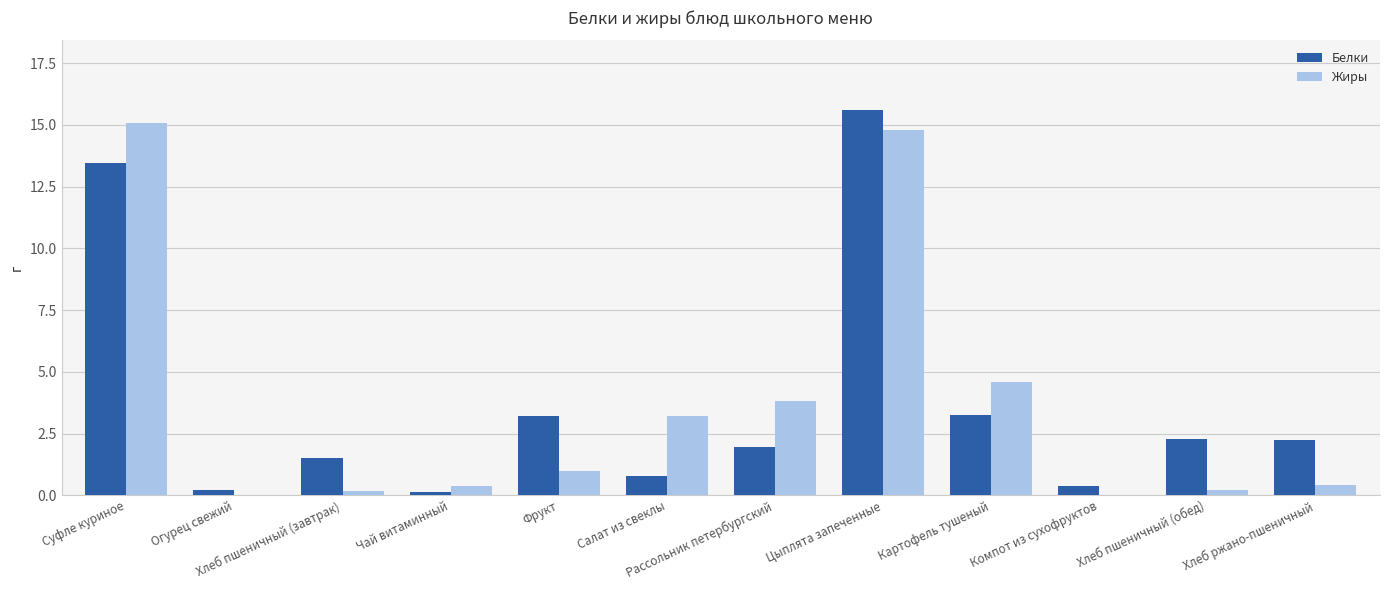

The Белки series shows 1.5 at Хлеб пшеничный (завтрак). True or false?

True